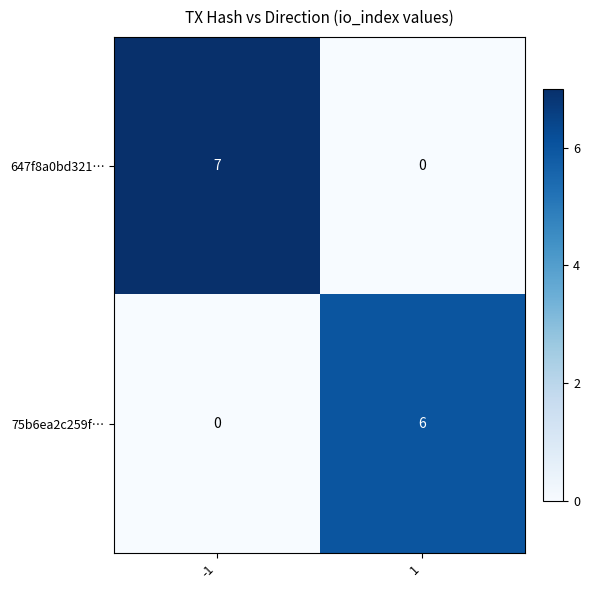

Reading left to right, transcribe all the data shown in this chart.

647f8a0bd321…: -1=7	1=0
75b6ea2c259f…: -1=0	1=6